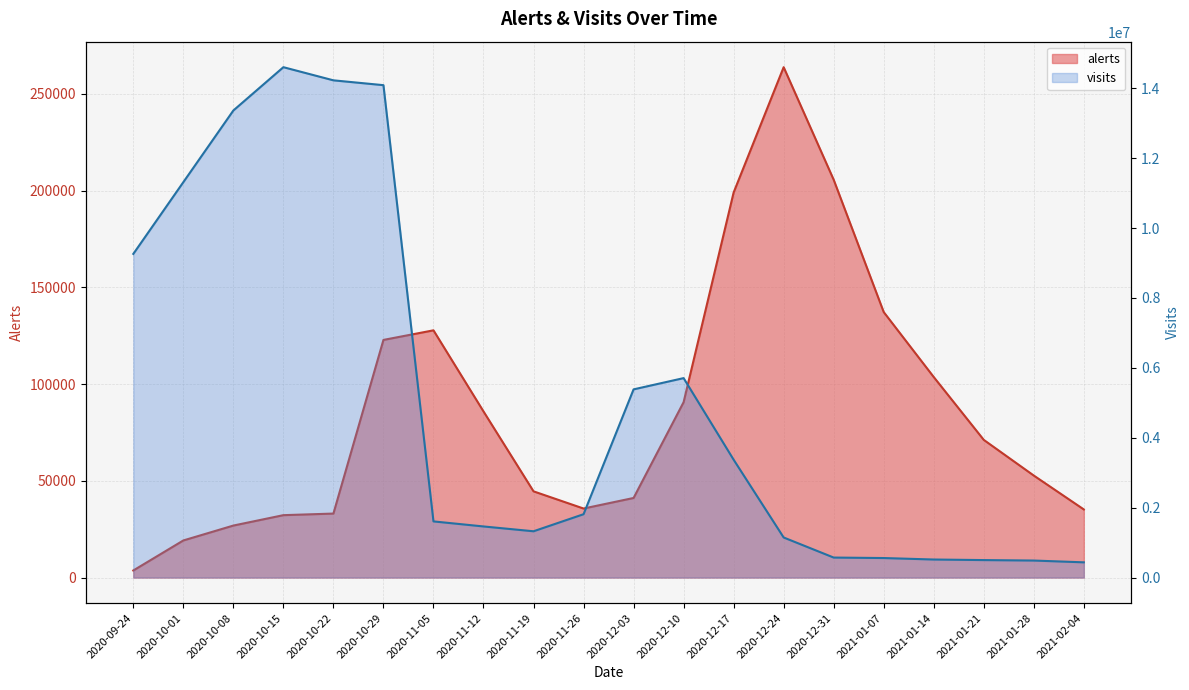

How many data points does each series have?

20